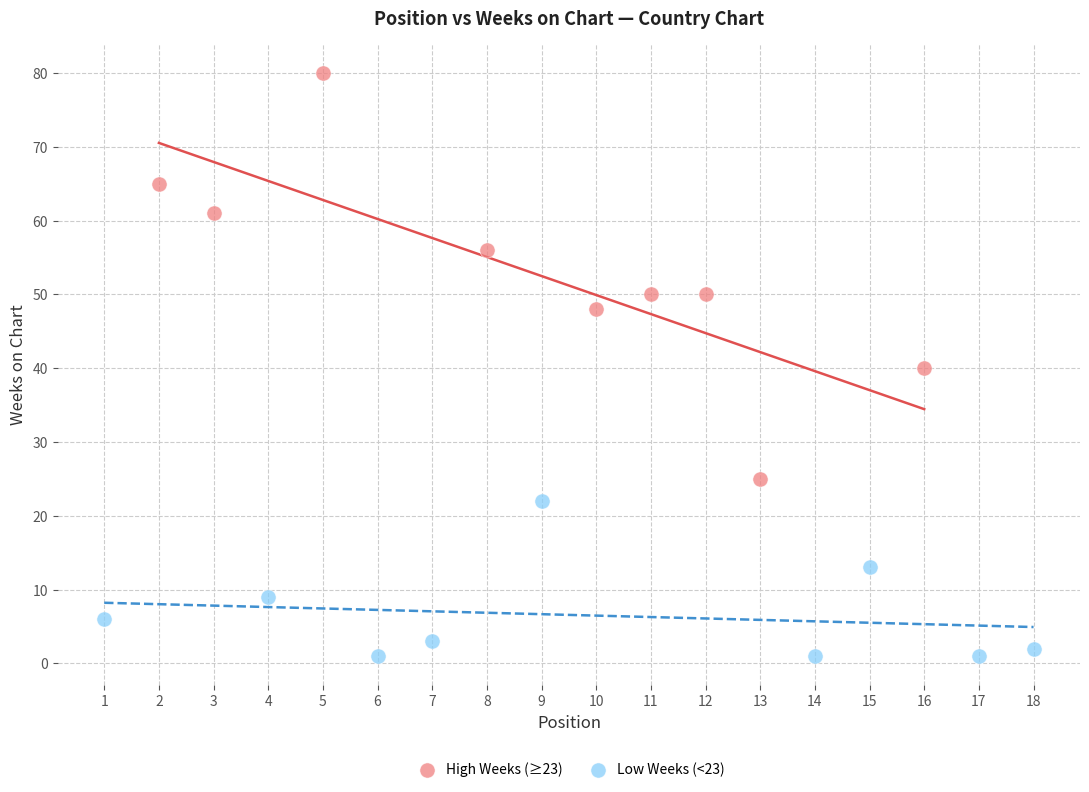

Which series contains the highest Y value?

High Weeks (≥23)